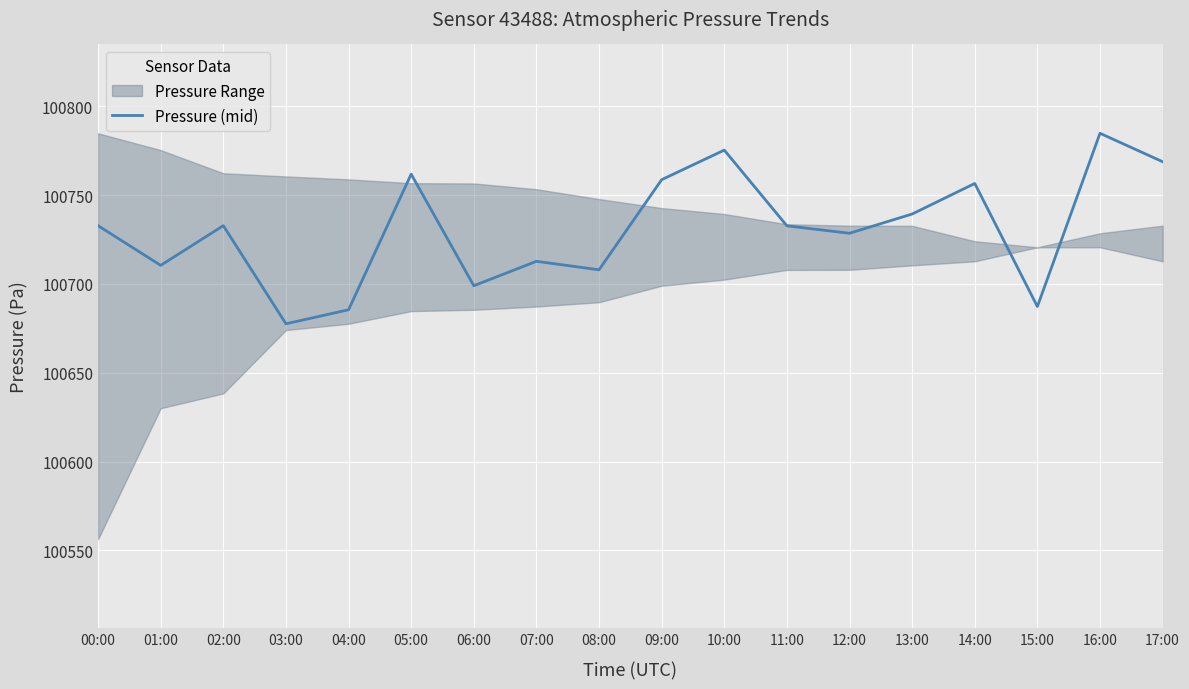

What is the change in value from 13:00 to 14:00?

+17.2